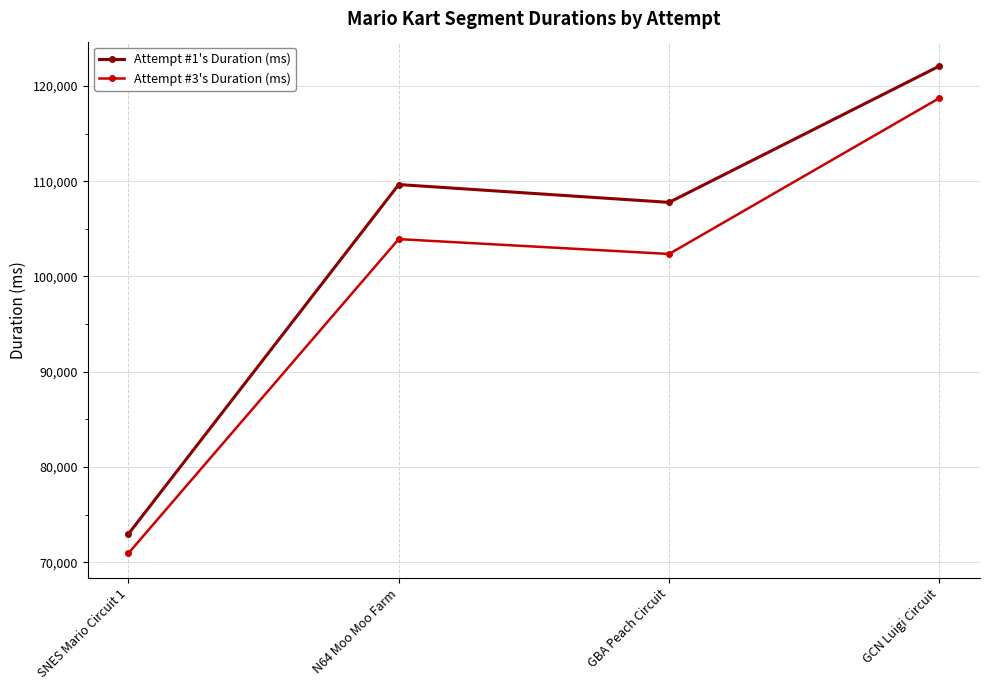

The value of Attempt #1's Duration (ms) at GBA Peach Circuit is 28851. True or false?

False